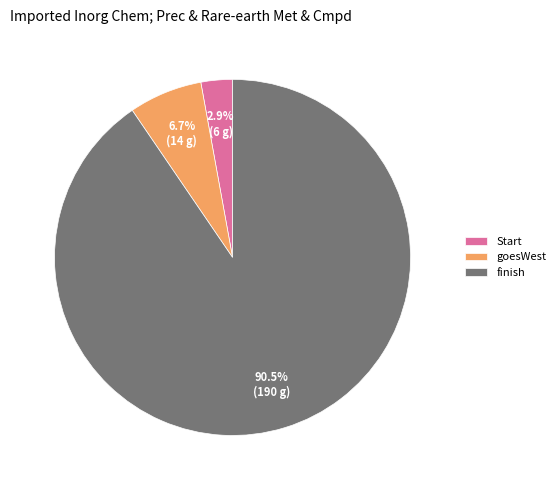

Does finish account for over 50% of the chart?

Yes